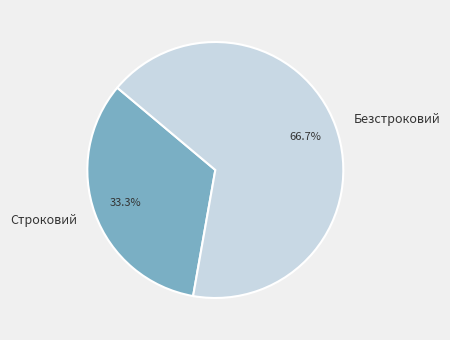

Which slice is the smallest?

Строковий